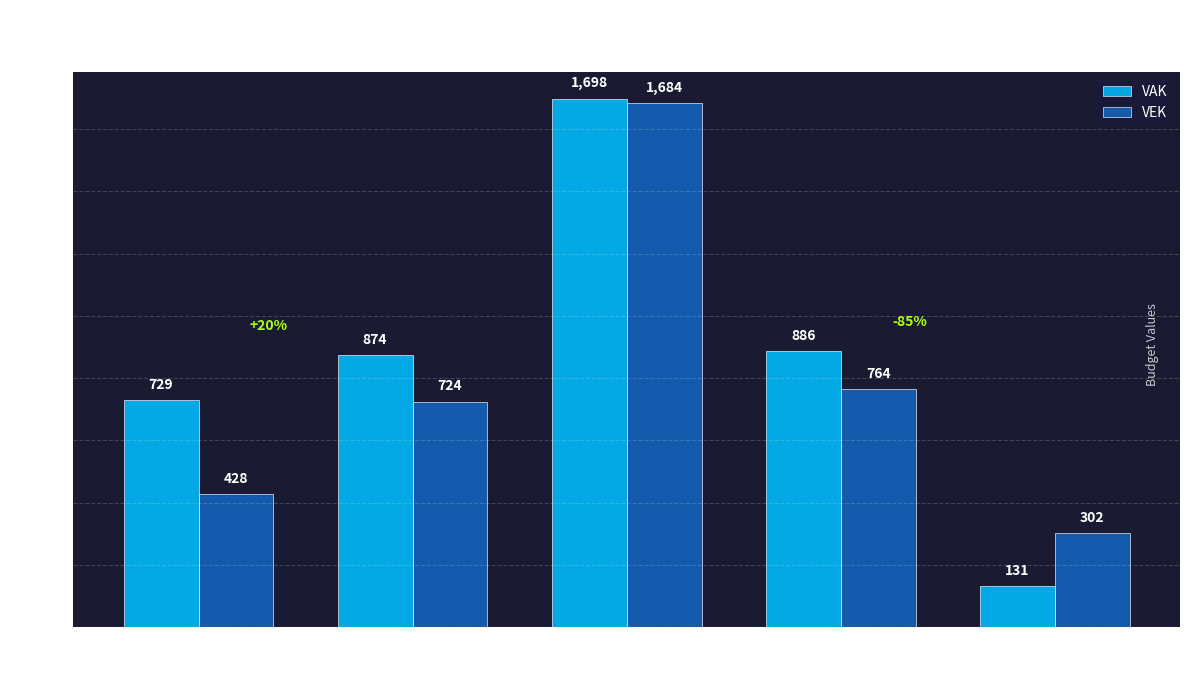

How many bars are there in total?

10